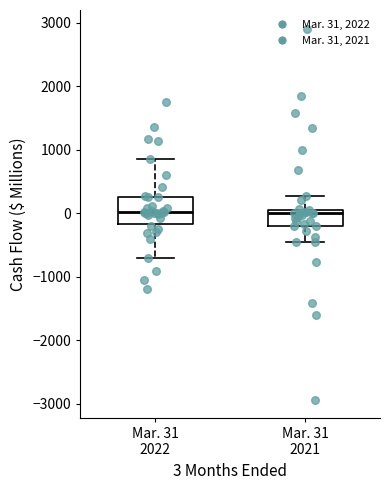

Which box is the tallest, from its lower edge to its upper edge?

Mar. 31 2022